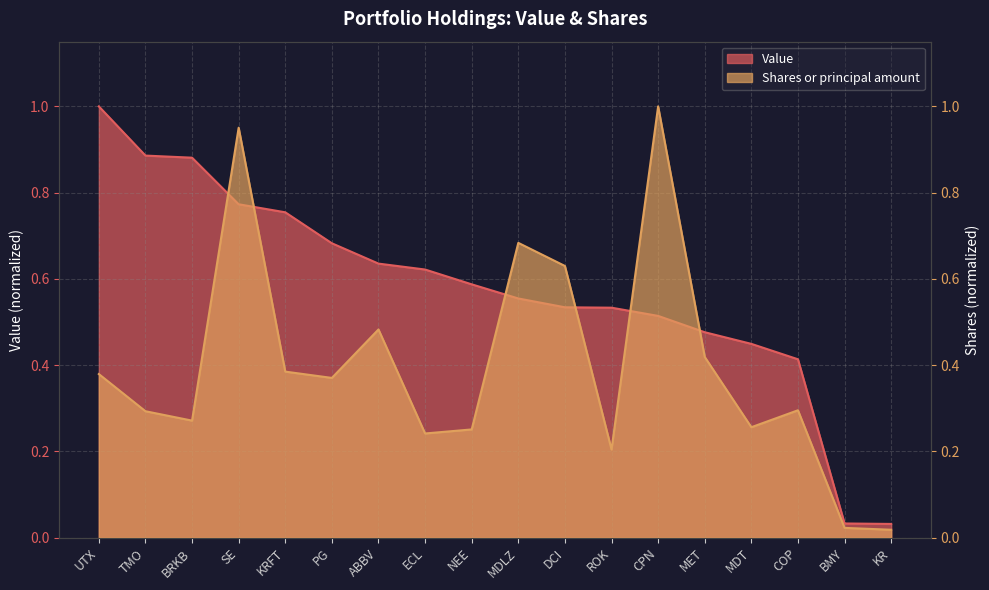

True or false: Value has a value of 0.8 at SE.

True